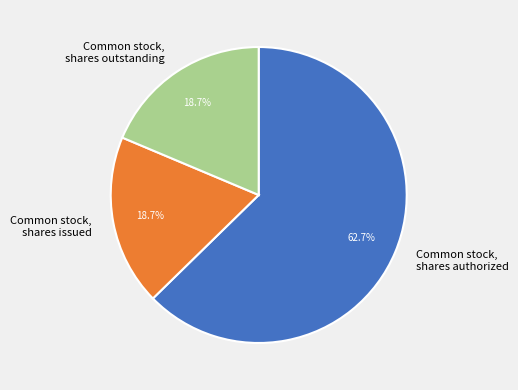

Count the number of slices in the pie.

3